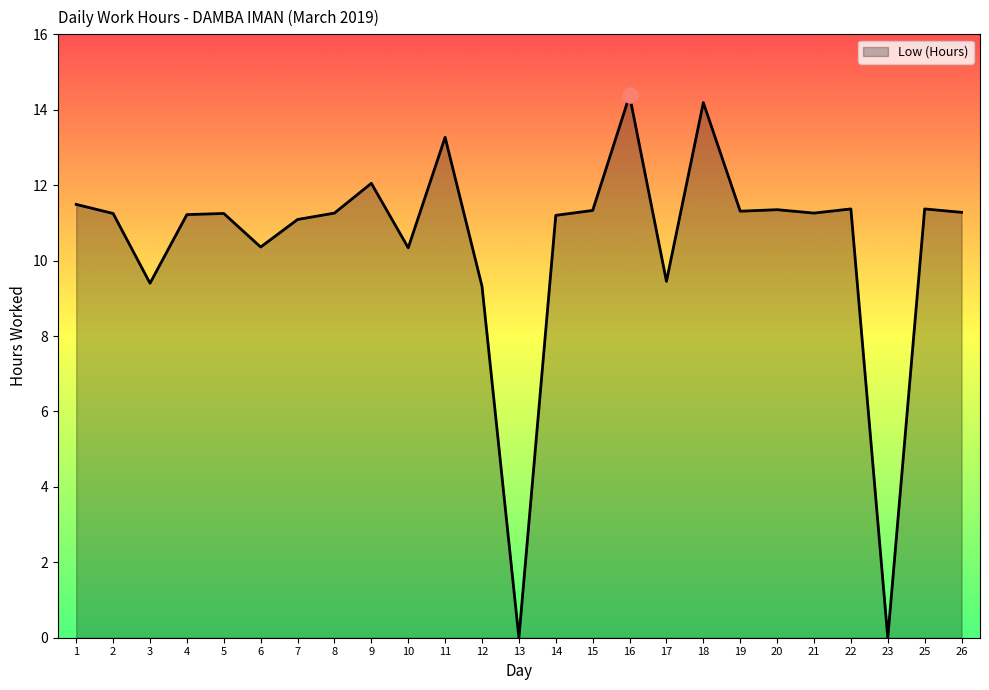

What is the ratio of the value at 3 to the value at 15?

0.8